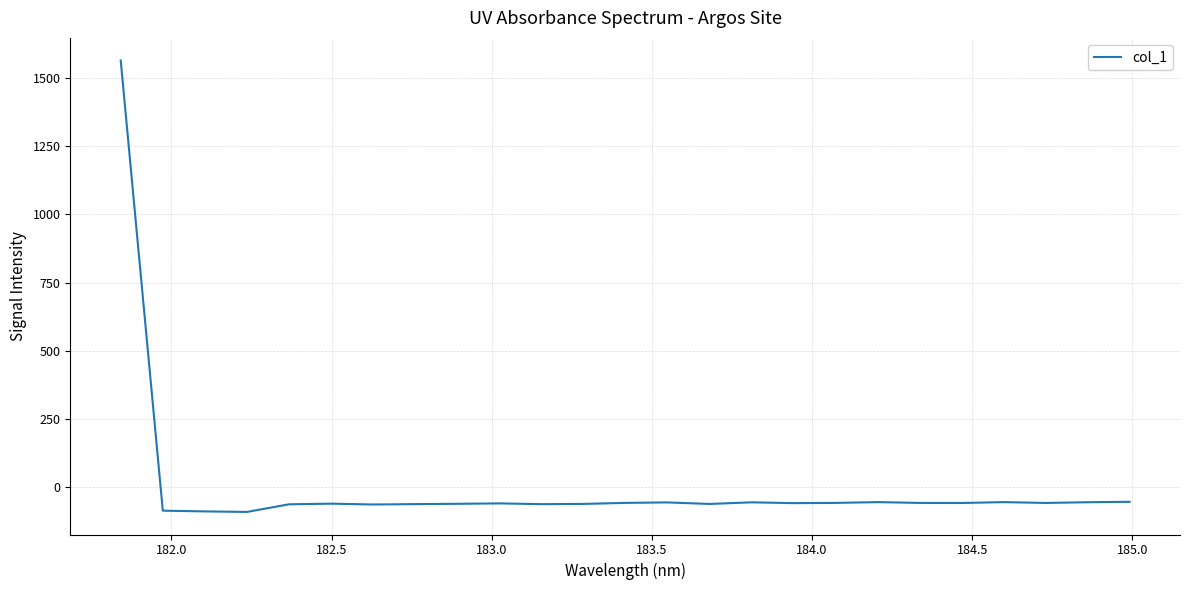

Is this an area chart (filled region under the line)?

No